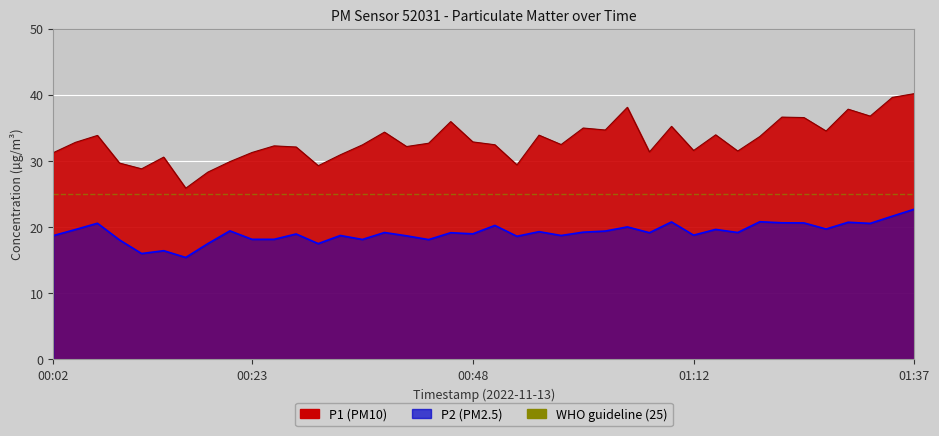

True or false: P1 and P2 intersect in this chart.

False